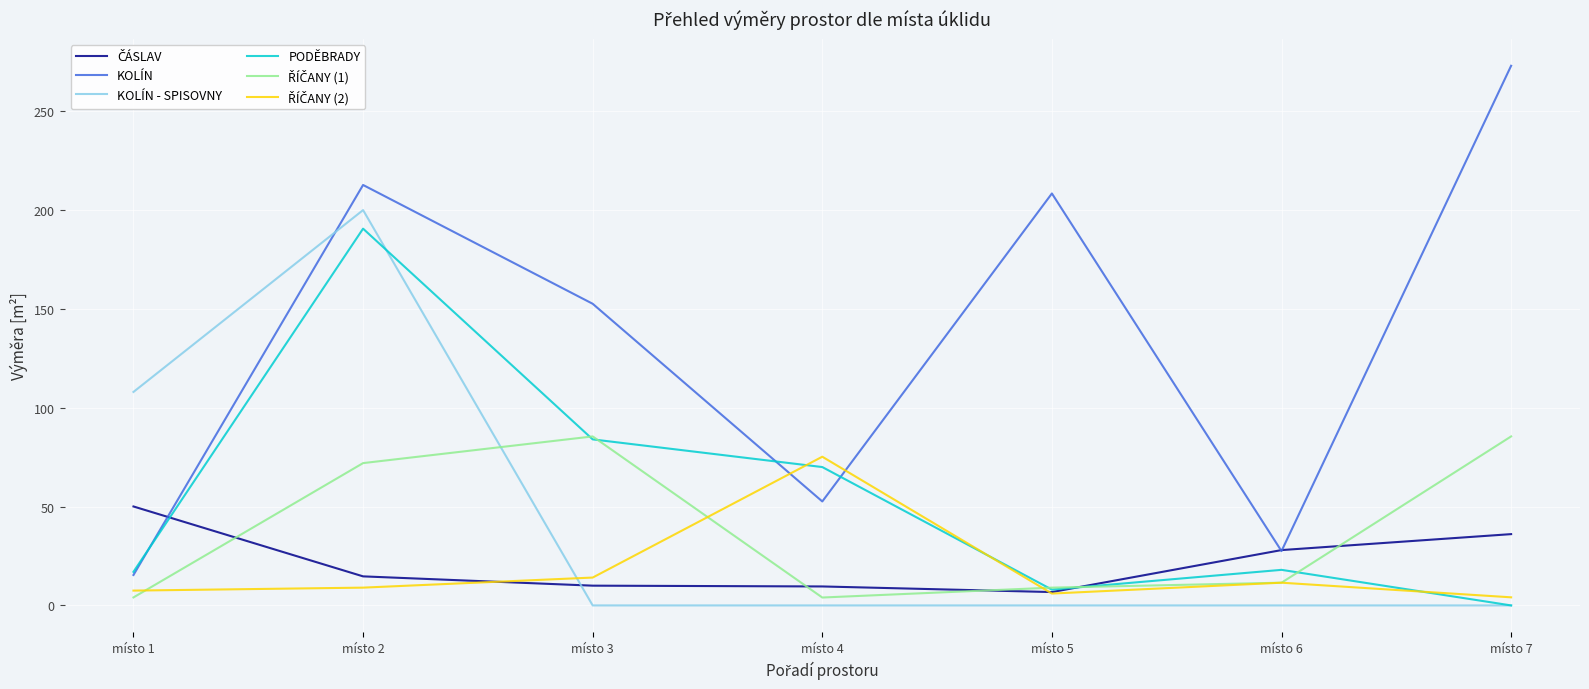

After their last crossing, which series has the higher values: KOLÍN - SPISOVNY or KOLÍN?

KOLÍN